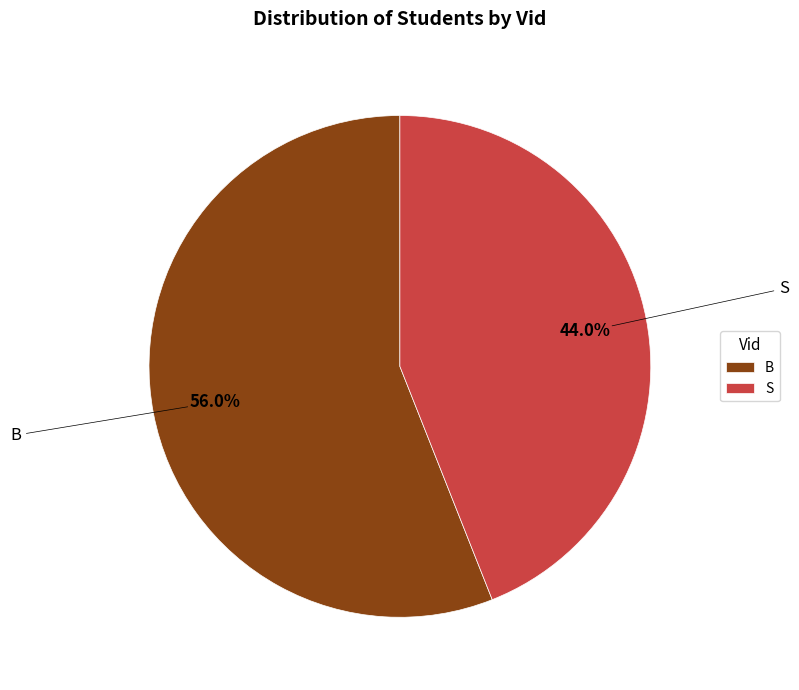

What percentage is the S slice, to the nearest percent?

44%